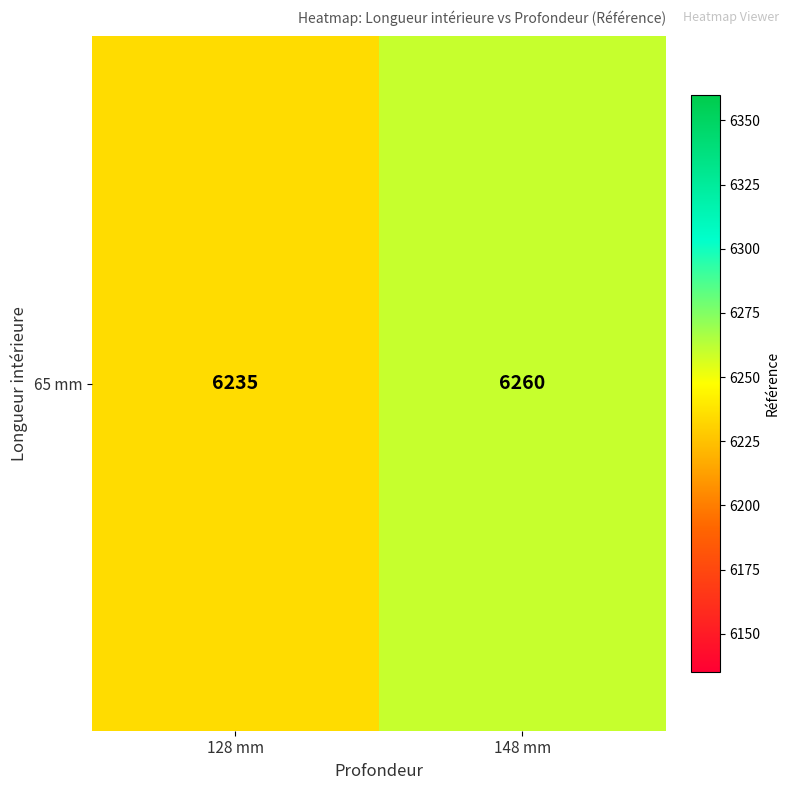

What is the ratio of the value at 148 mm to the value at 128 mm?

1.0